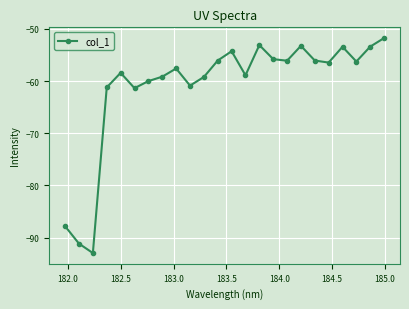

What is the value of the 14th point from the left?

-58.9